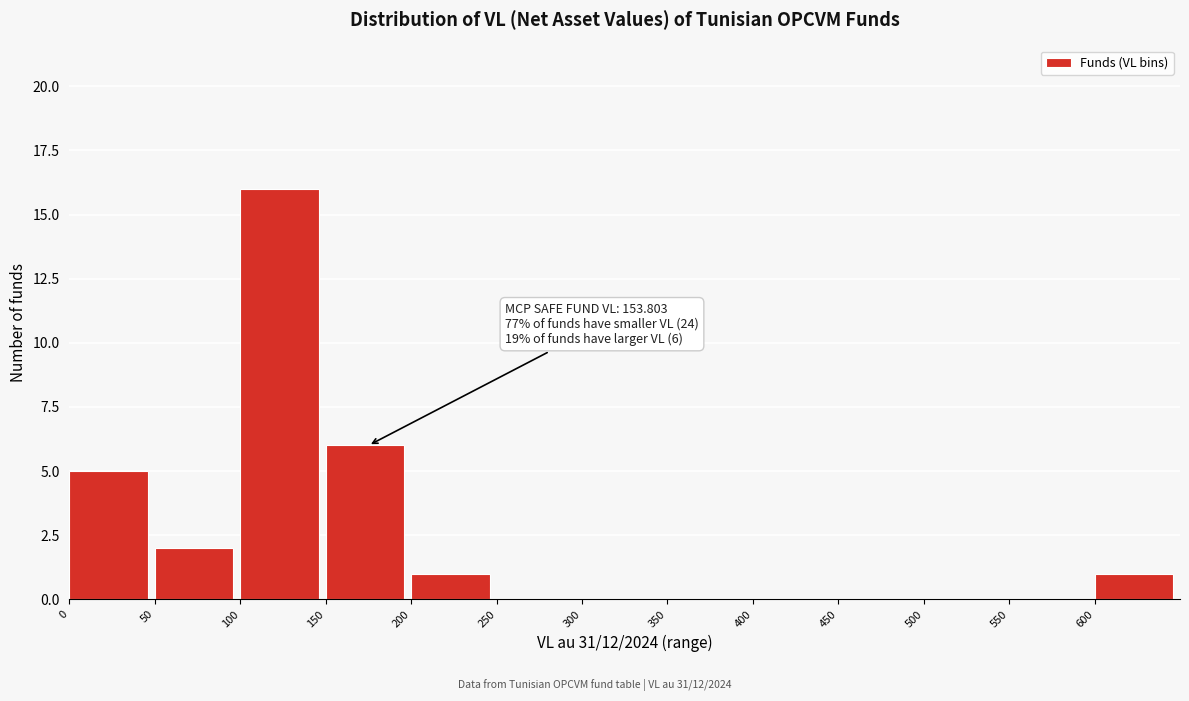

Over which range of the x-axis is the bar tallest?

100 to 150